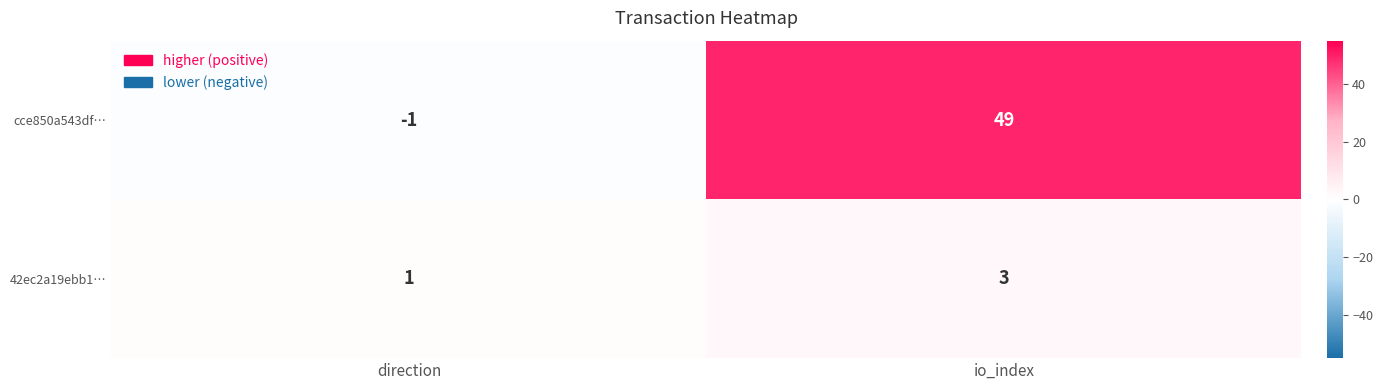

Which series has the widest spread of values?

cce850a543df…